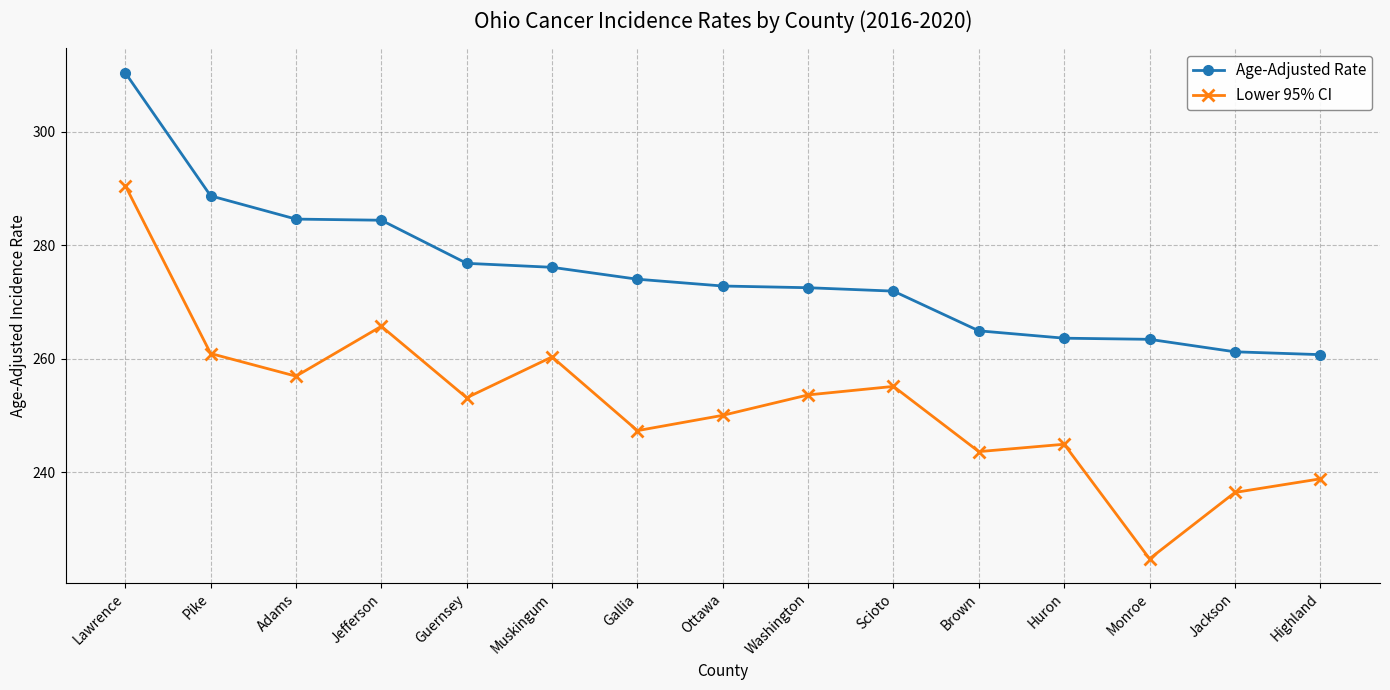

Between Ottawa and Brown, which series saw the biggest shift?

Age-Adjusted Rate